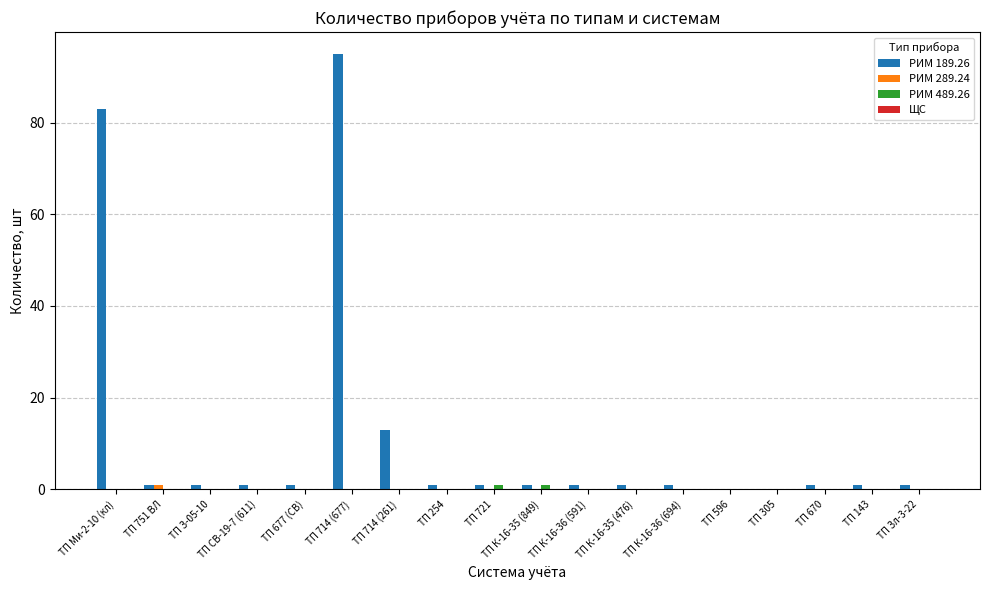

What is the greatest value displayed?

95